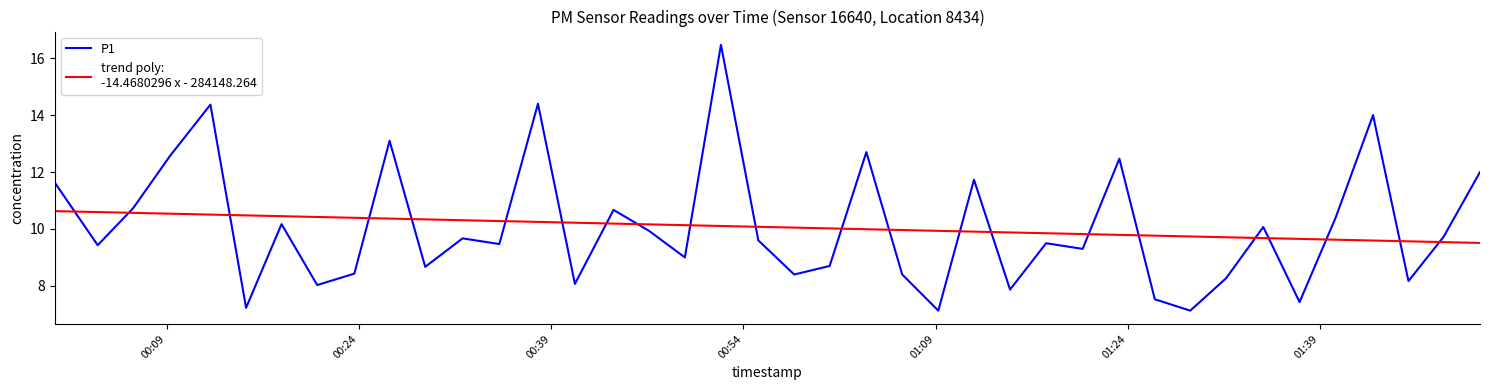

What is the smallest value displayed?

7.1